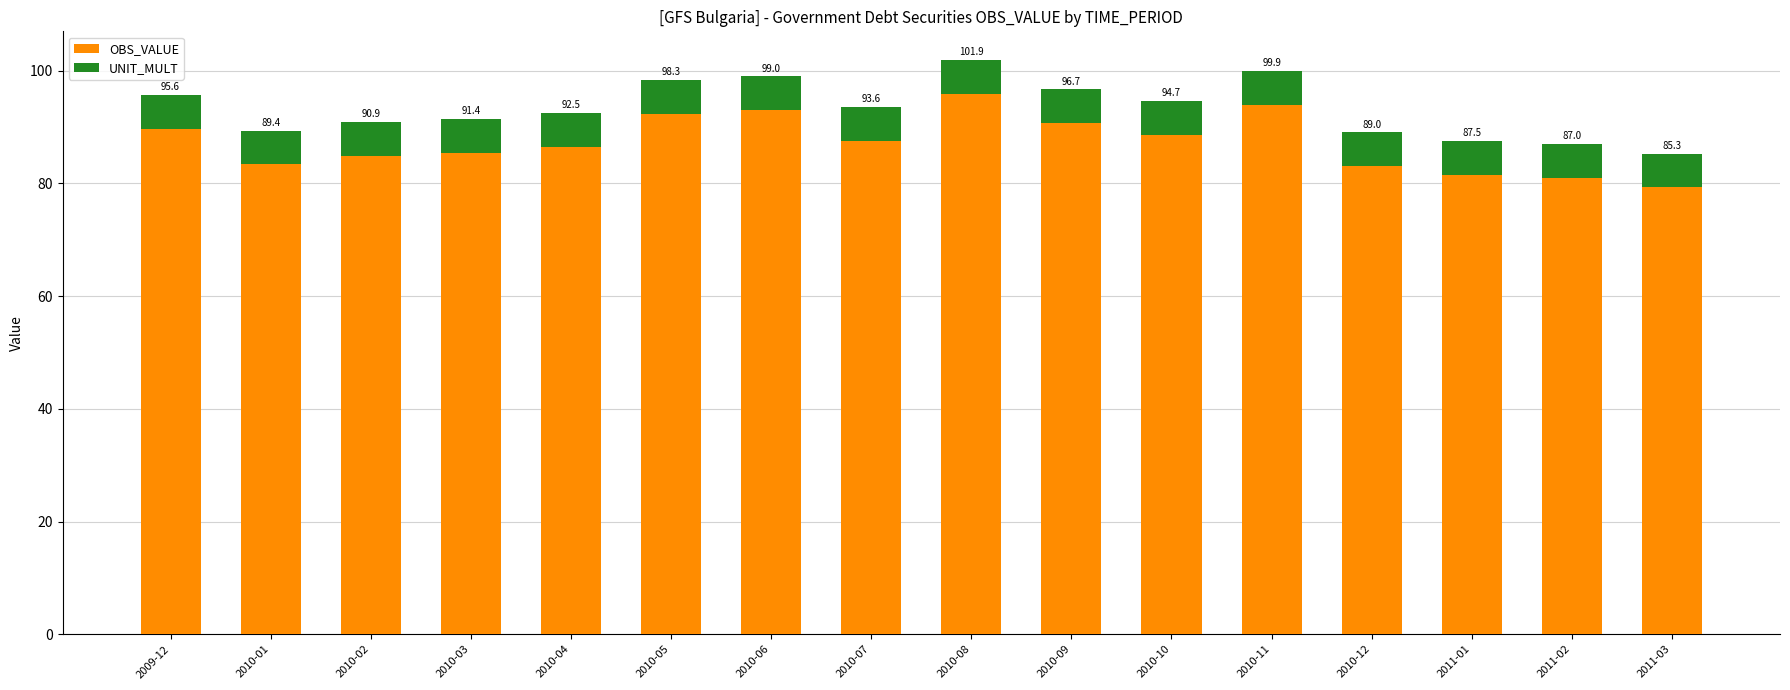

At which label is OBS_VALUE closest to 87?

2010-04